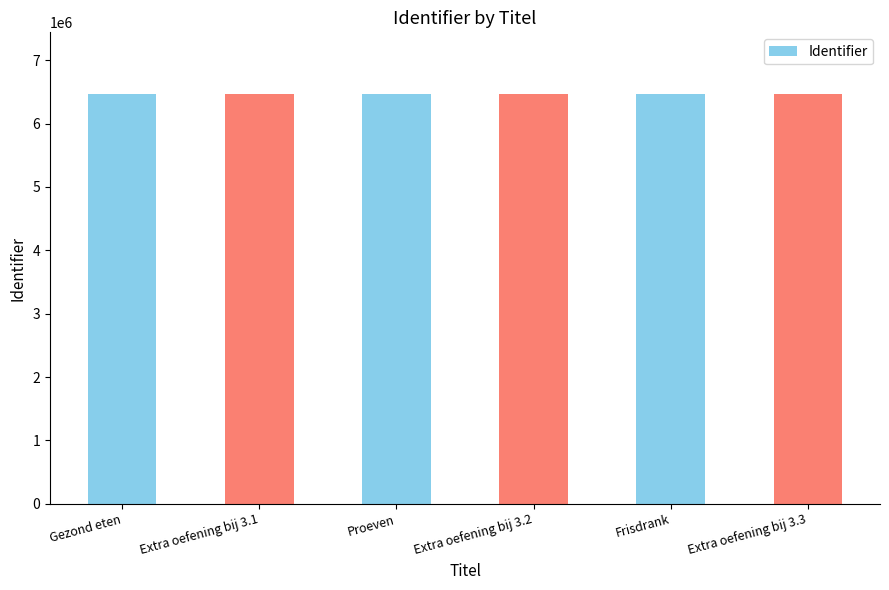

The value at Gezond eten is 6470538. True or false?

True